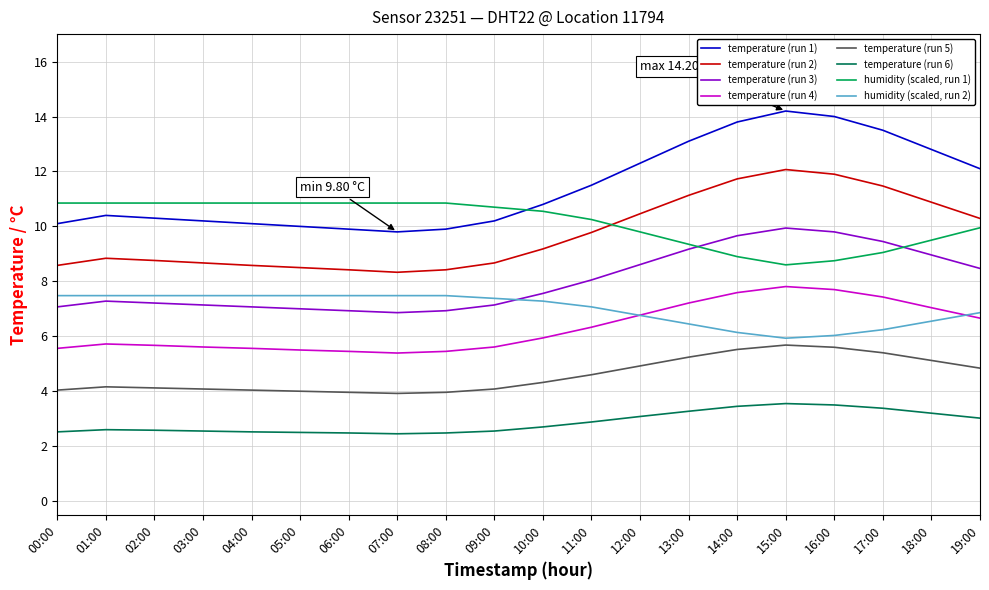

What position from the right is 03:00?

17